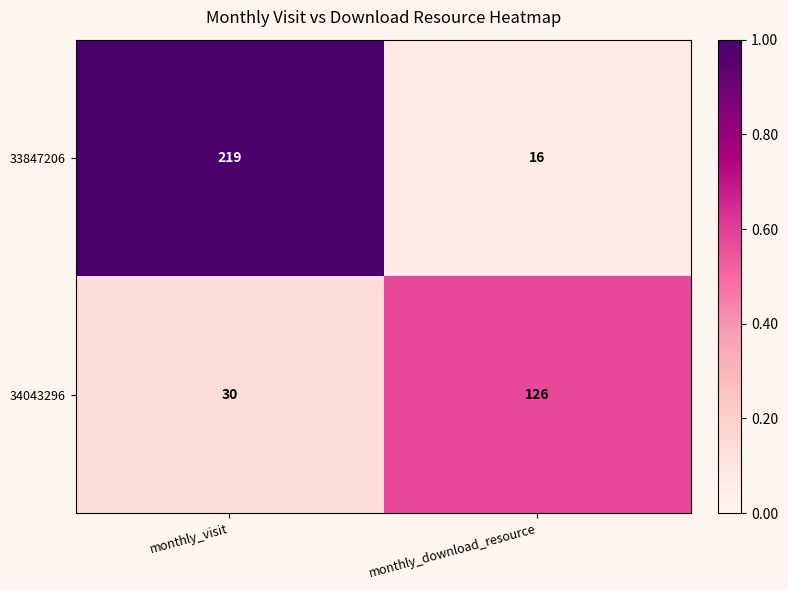

What is the average value of the 33847206 series?

118